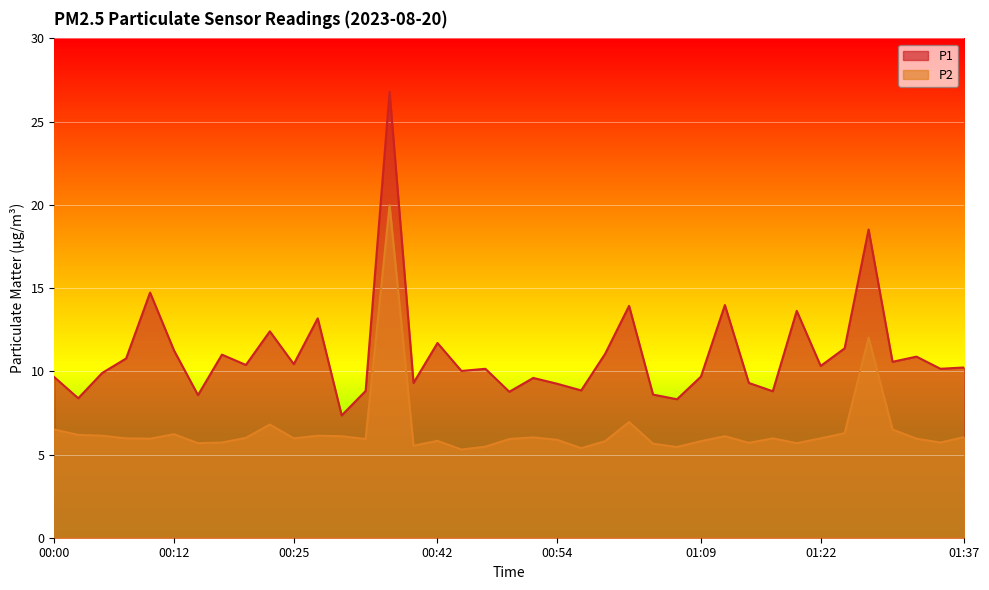

Is the value of P2 at 00:25 greater than the value of P1 at 00:47?

No